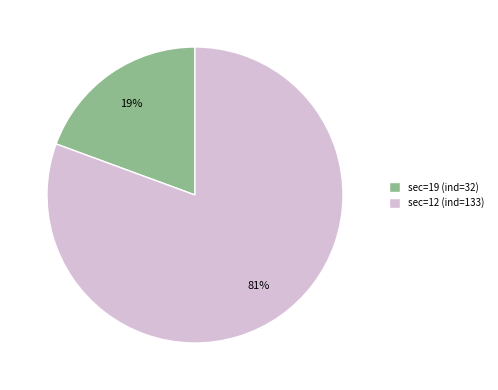

How many segments does this pie chart have?

2